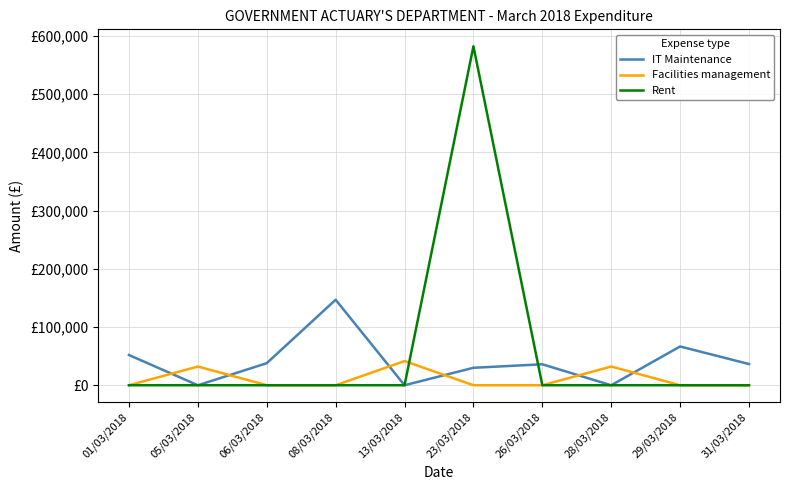

In IT Maintenance, how many points are higher than both neighbors (excluding endpoints)?

3